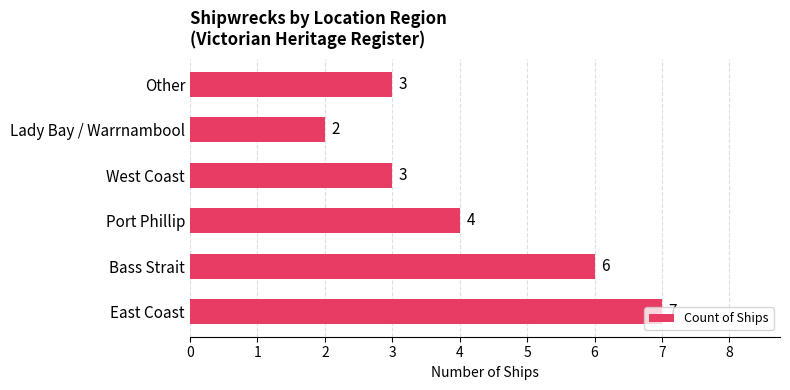

Between Lady Bay / Warrnambool and East Coast, which is larger?

East Coast